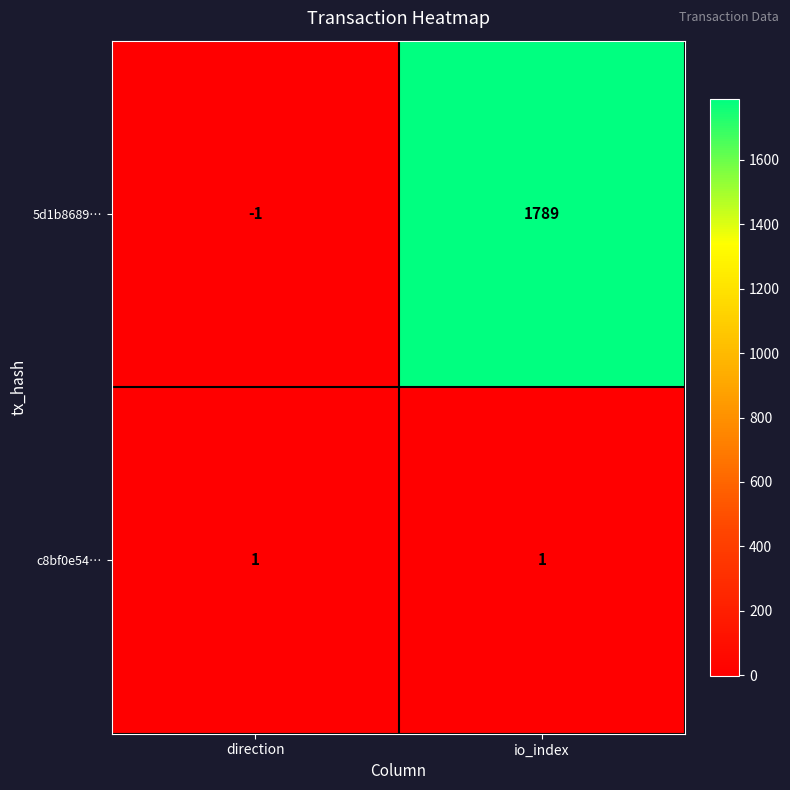

At which category is the sum across all series the highest?

io_index